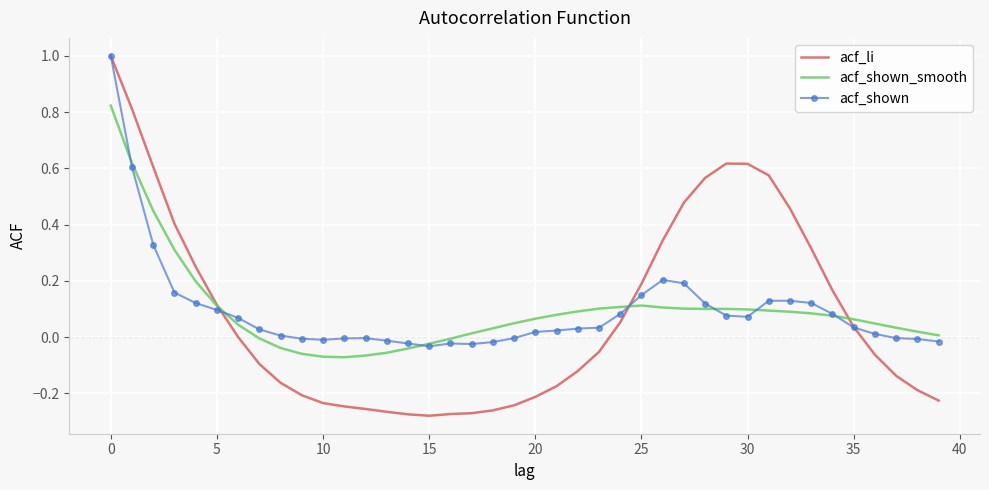

What is the maximum value for acf_li?

1.0